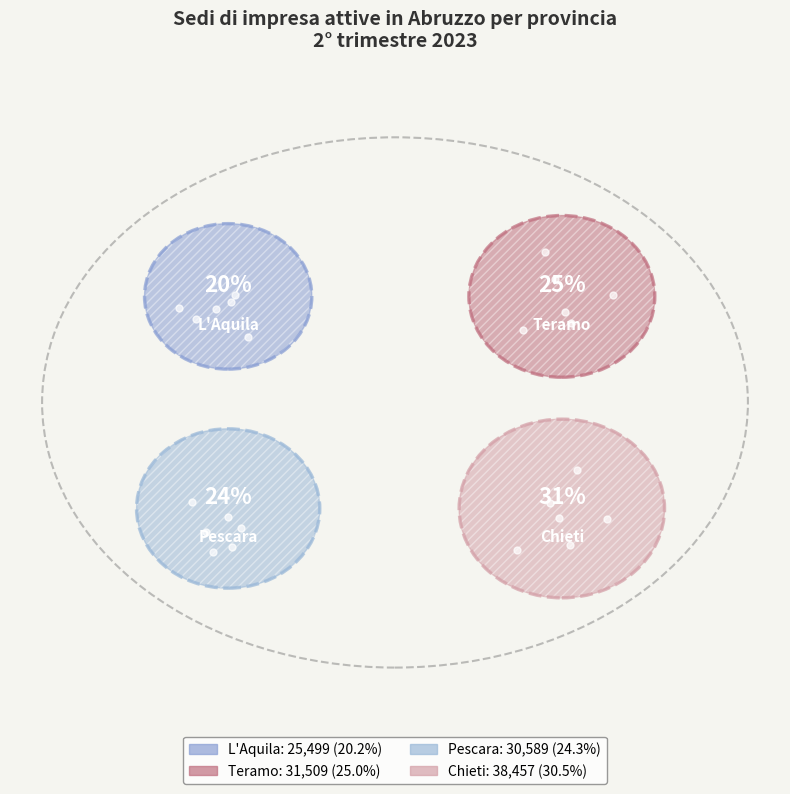

Count the number of slices in the pie.

4